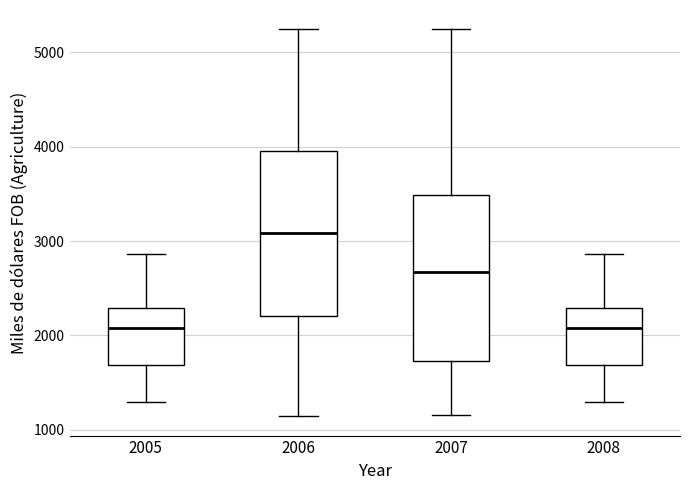

Where is the lower edge of the box at x = 2007 on the y-axis? The values are not printed on the chart, so give them approximately, as read against the axis.

1700